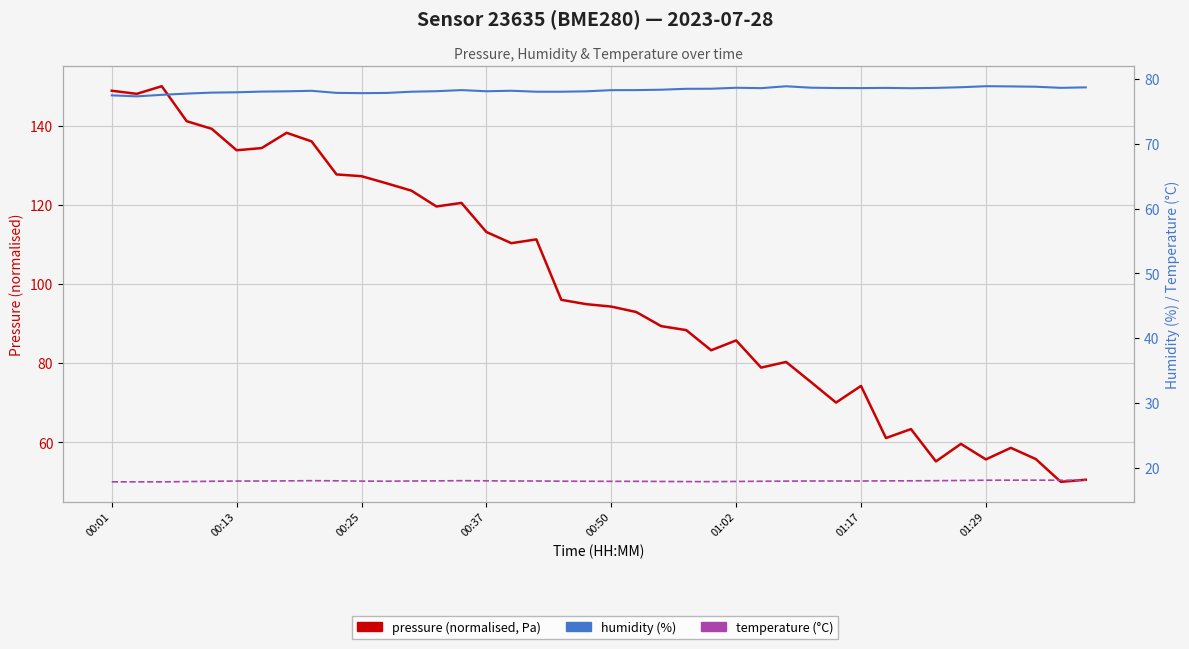

Where is the first local minimum for temperature (°C)?

11